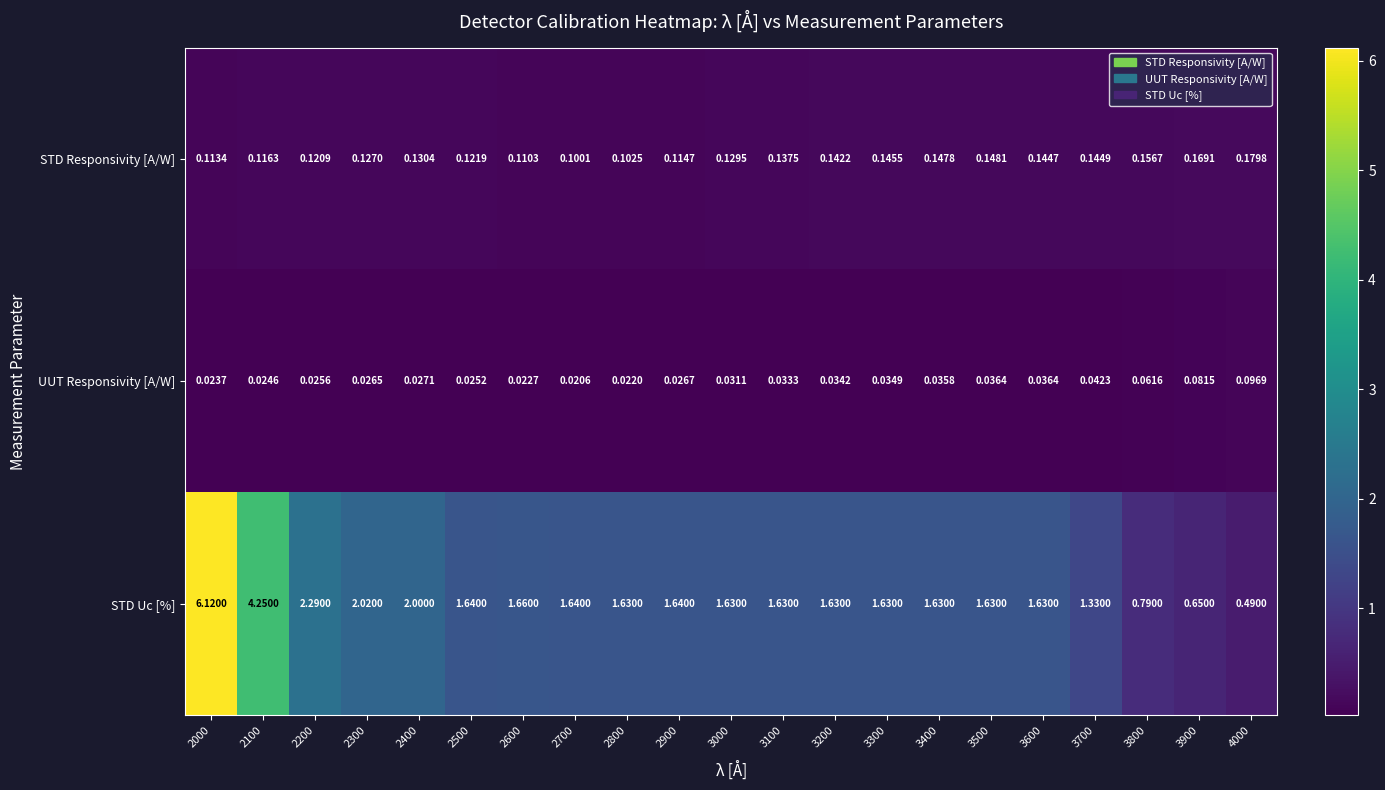

Which series changed the most between 2400 and 2700?

STD Uc [%]